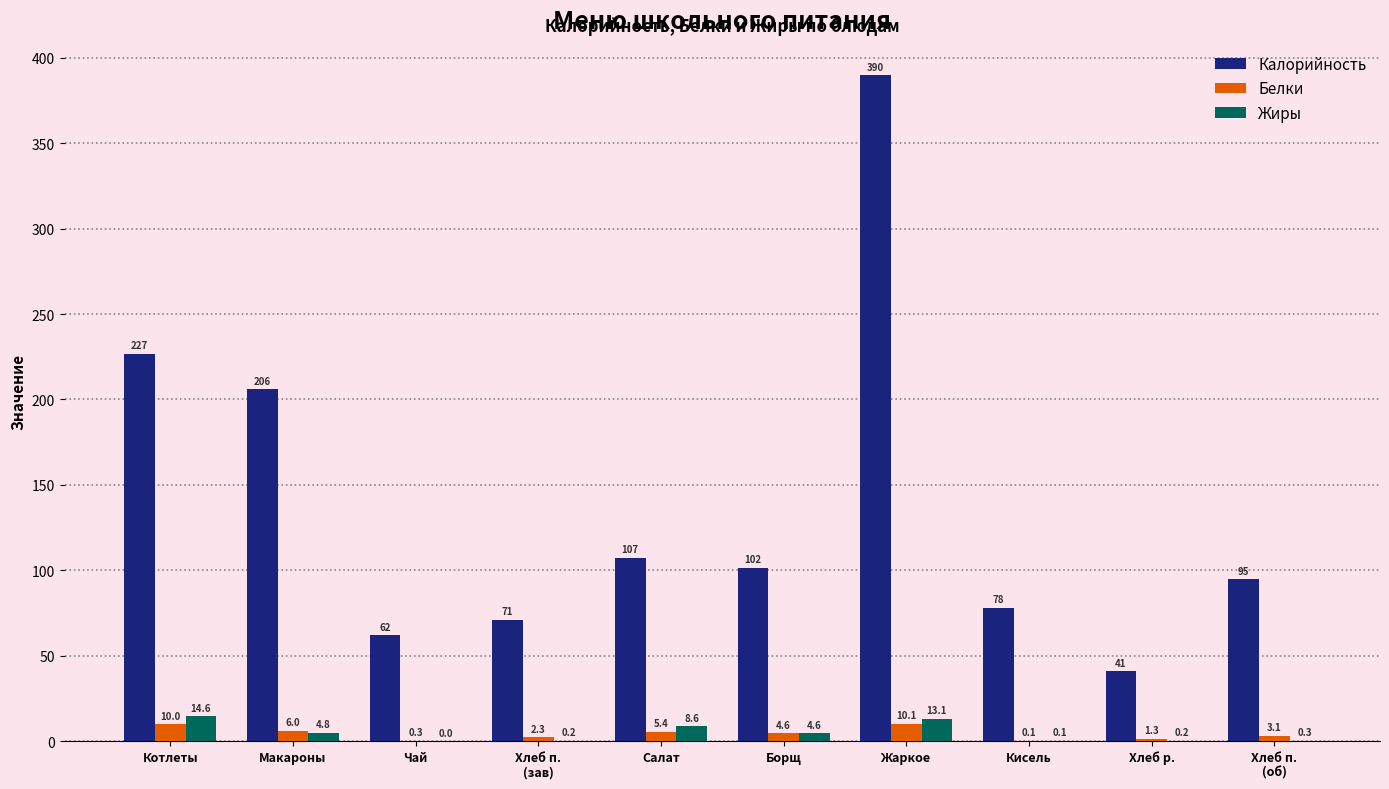

What is the total value across all series at Жаркое?

413.1